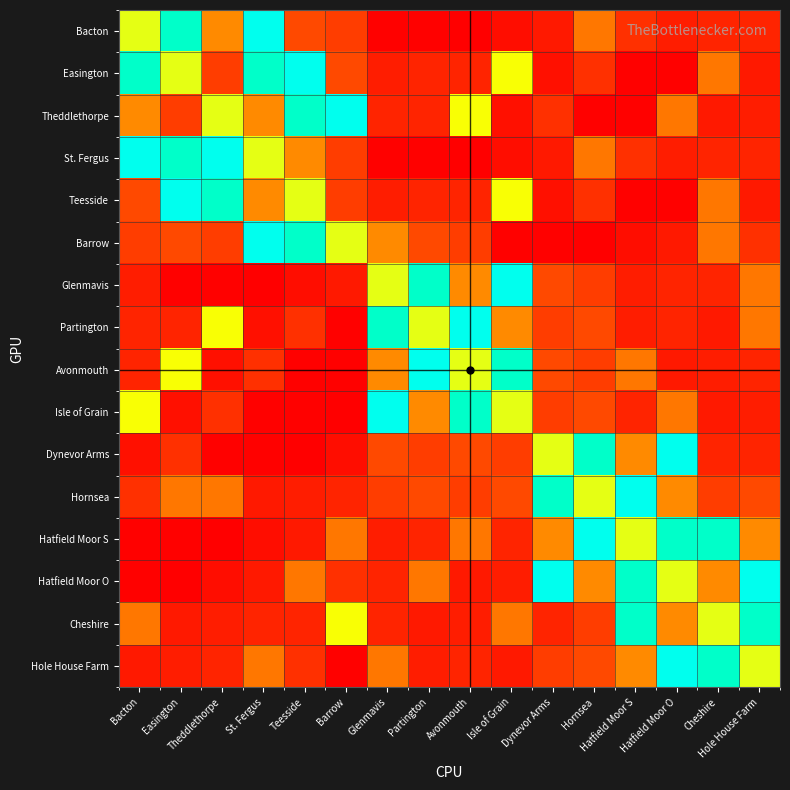

Which has a higher value, Easington or Partington?

Easington